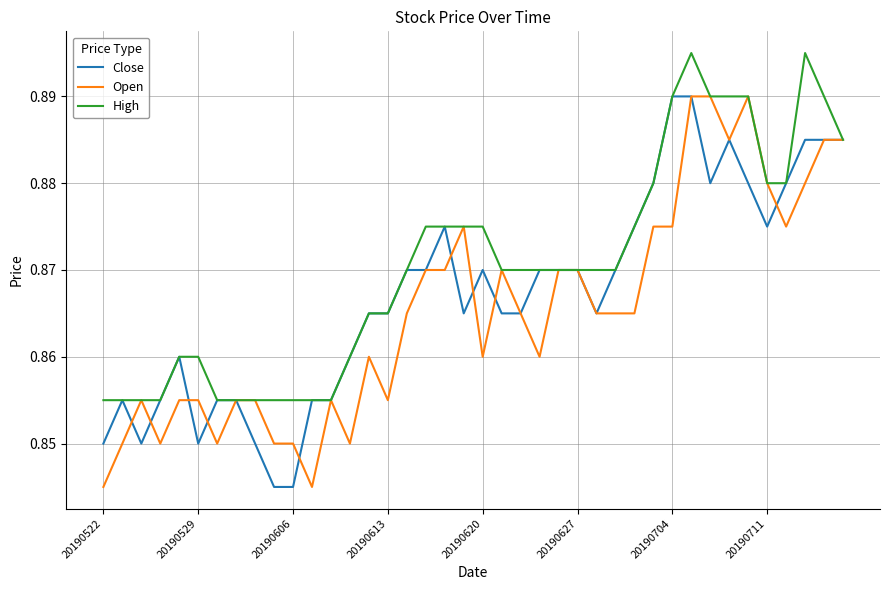

Which series has the largest total across all categories?

High